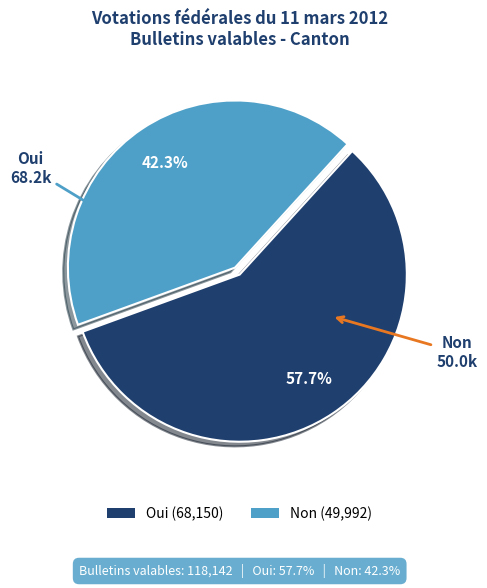

Is the sum of Non and Oui greater than half?

Yes